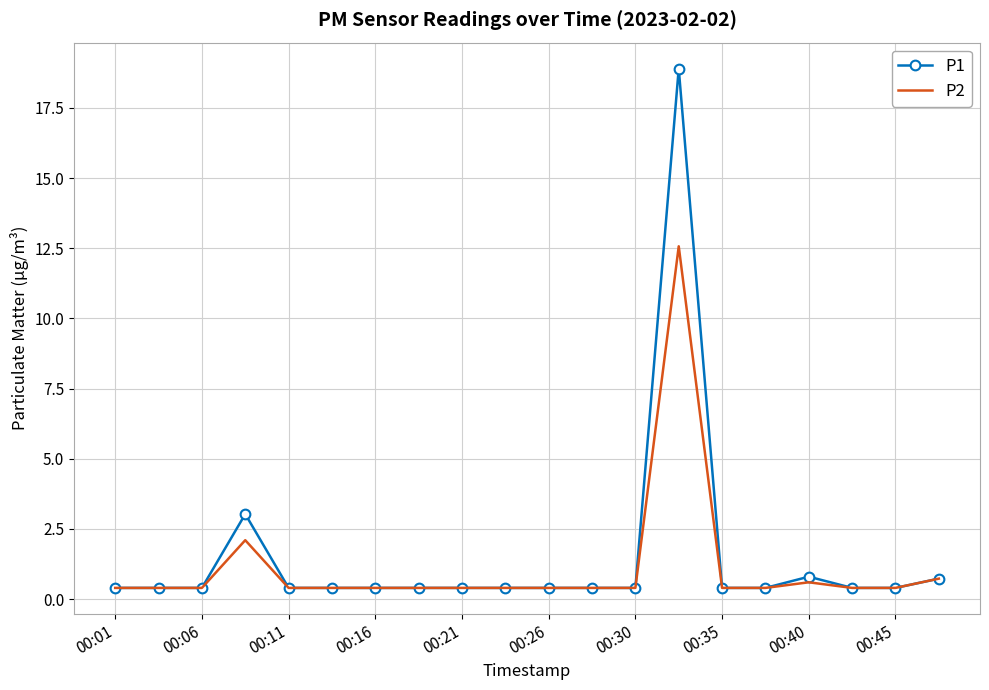

What is the minimum value for P2?

0.4